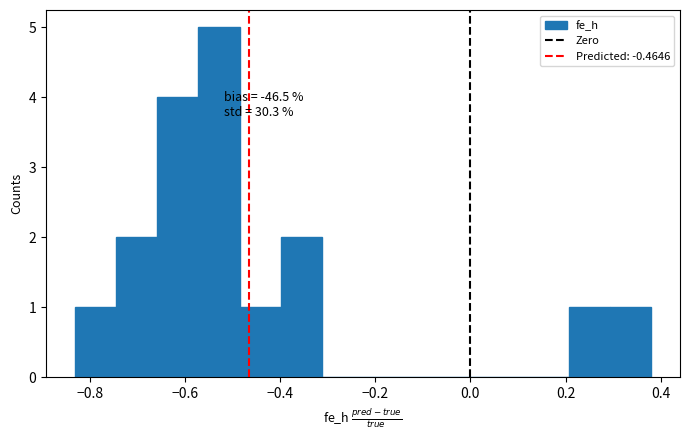

Over which range of the x-axis is the bar tallest?

-0.58 to -0.48